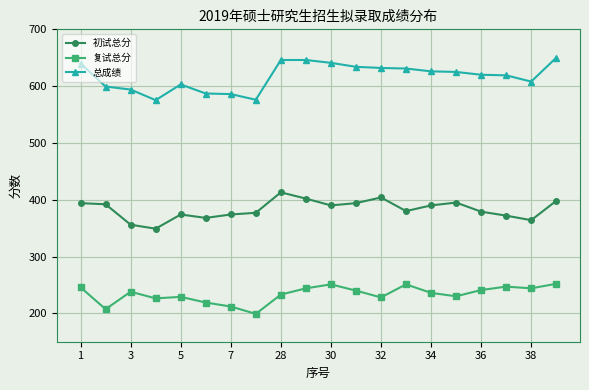

List the series in order of their overall mean, lowest first.

复试总分, 初试总分, 总成绩